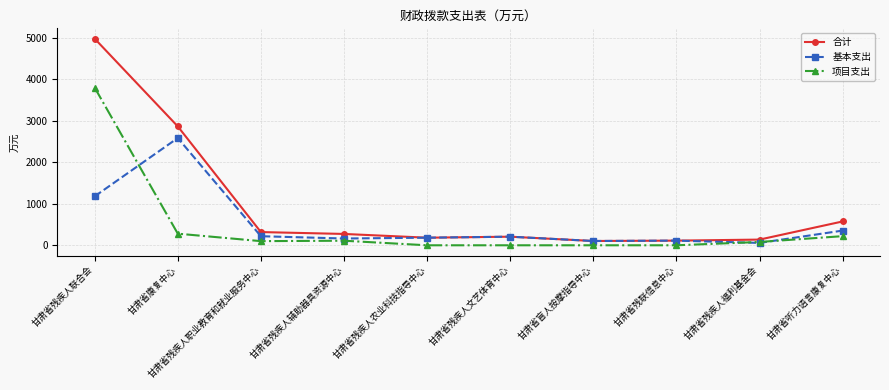

How many lines are shown in the chart?

3